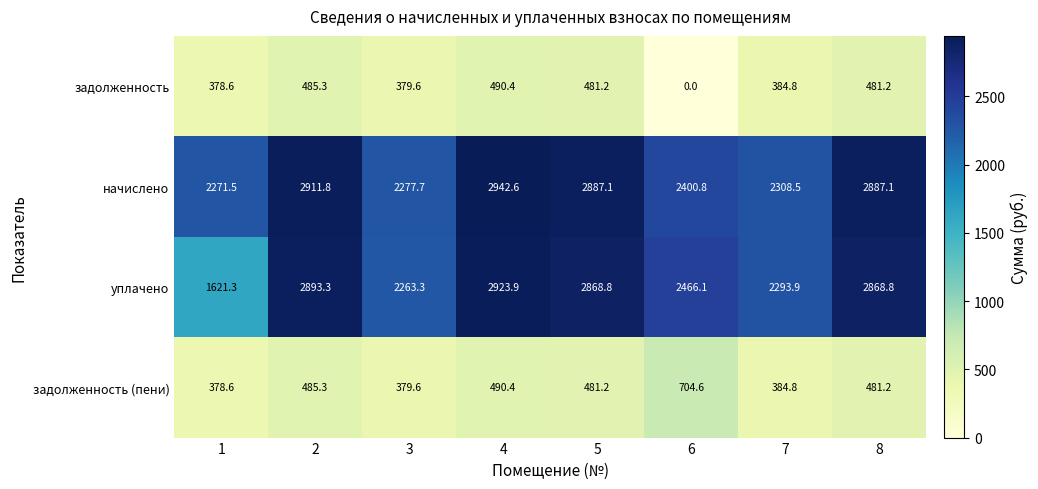

How many data points in задолженность are less than 481?

4